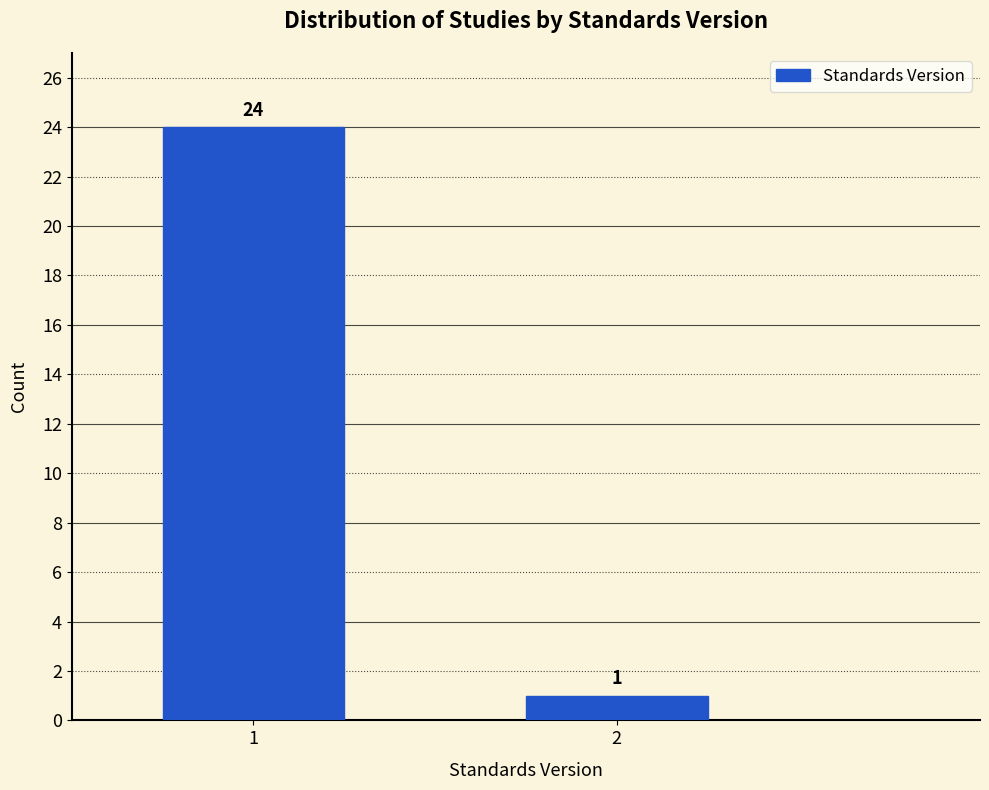

Reading left to right, extract all data points from this chart.

24	1